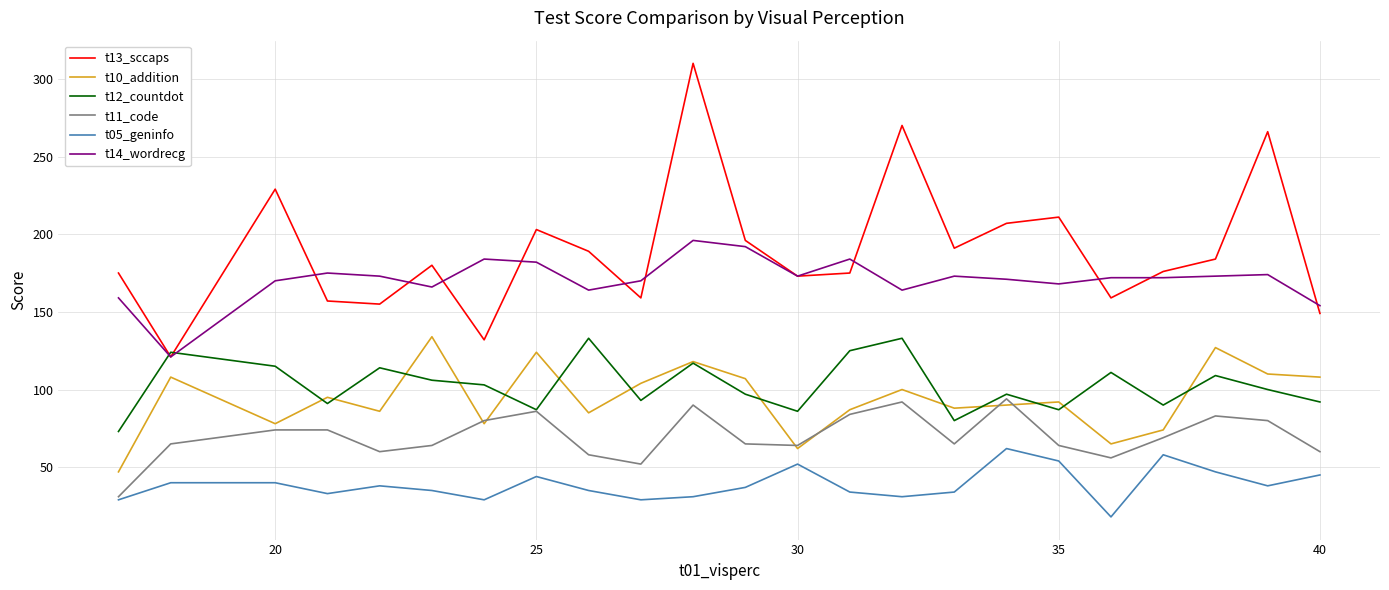

True or false: t11_code and t14_wordrecg intersect in this chart.

False